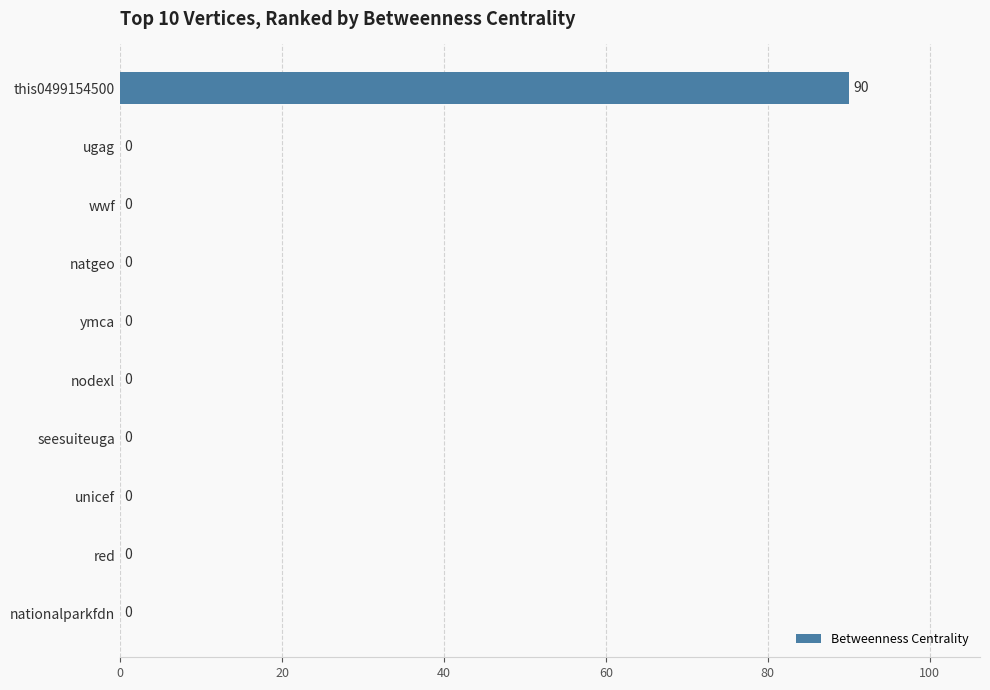

What is the maximum value shown in the chart?

90